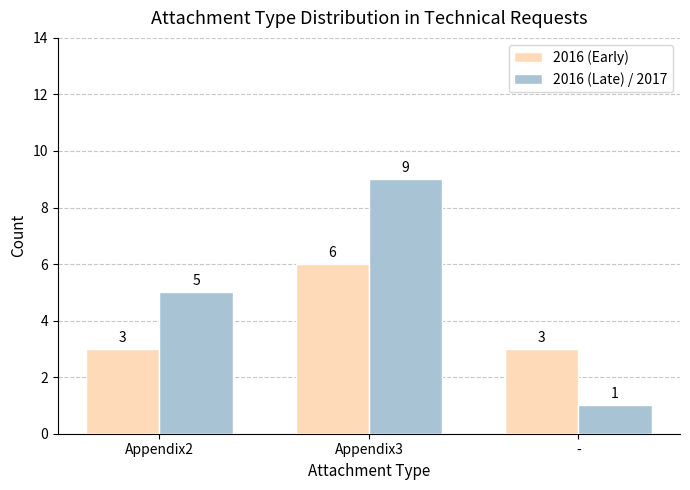

Between Appendix2 and -, which series saw the biggest shift?

2016 (Late) / 2017